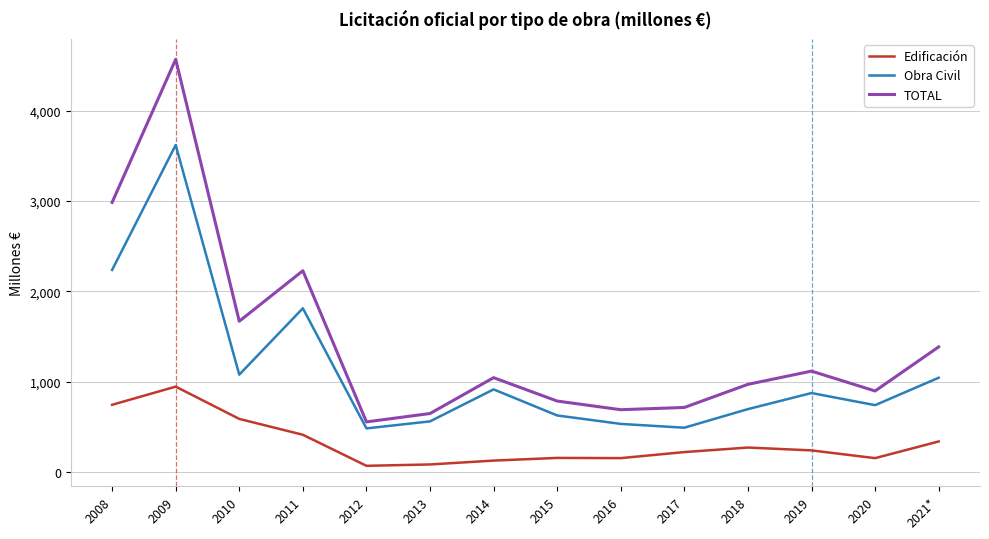

The value of TOTAL at 2008 is 1781.4. True or false?

False